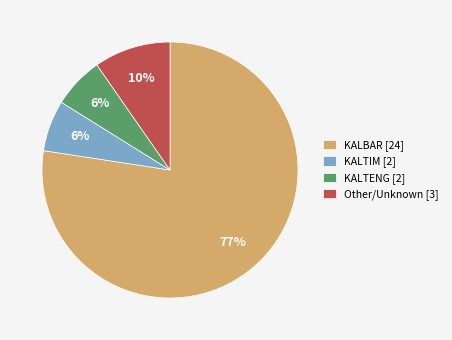

Which category has the biggest portion of the pie?

KALBAR [24]